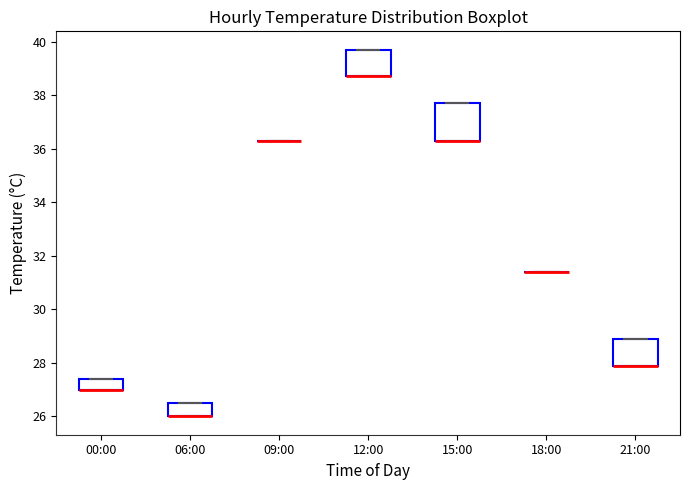

Which box is the tallest, from its lower edge to its upper edge?

15:00